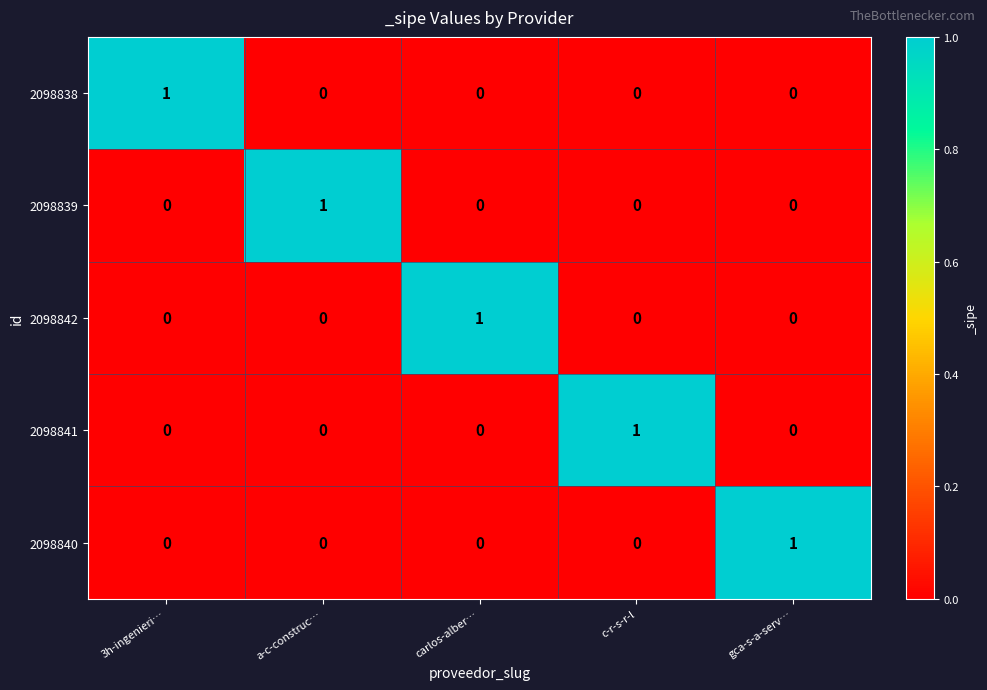

Is the value of 2098842 at carlos-alber… greater than the value of 2098841 at carlos-alber…?

Yes